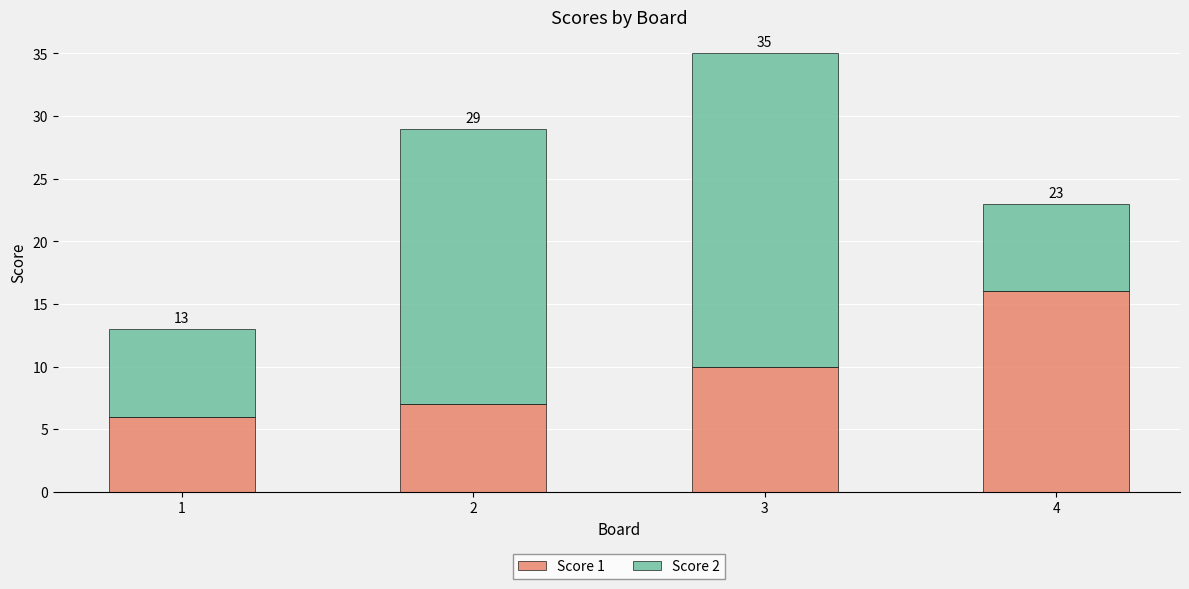

The value of Score 1 at 4 is 16. True or false?

True